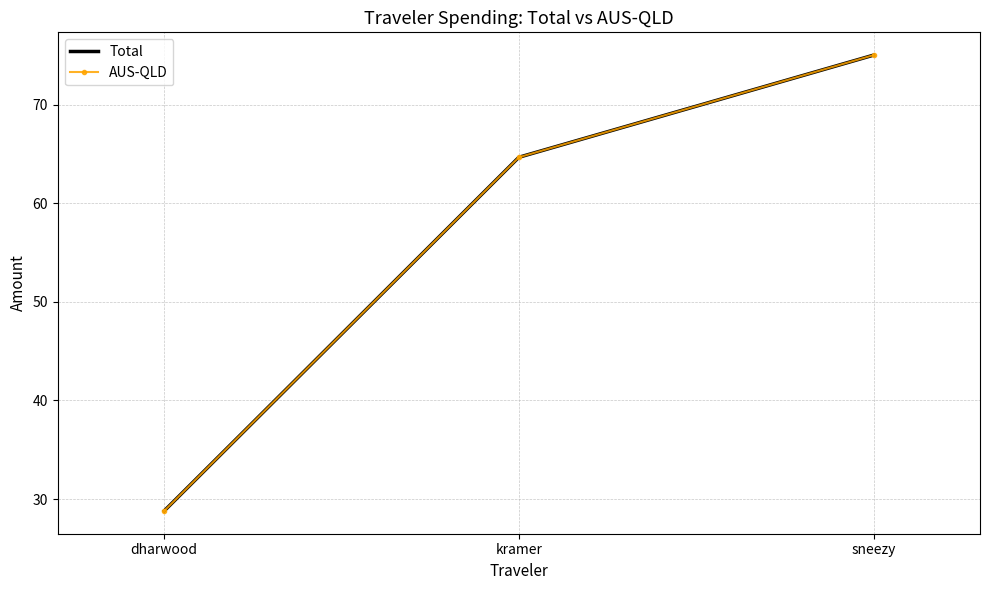

Reading left to right, transcribe all the data shown in this chart.

Total: 28.8	64.7	75.0
AUS-QLD: 28.8	64.7	75.0